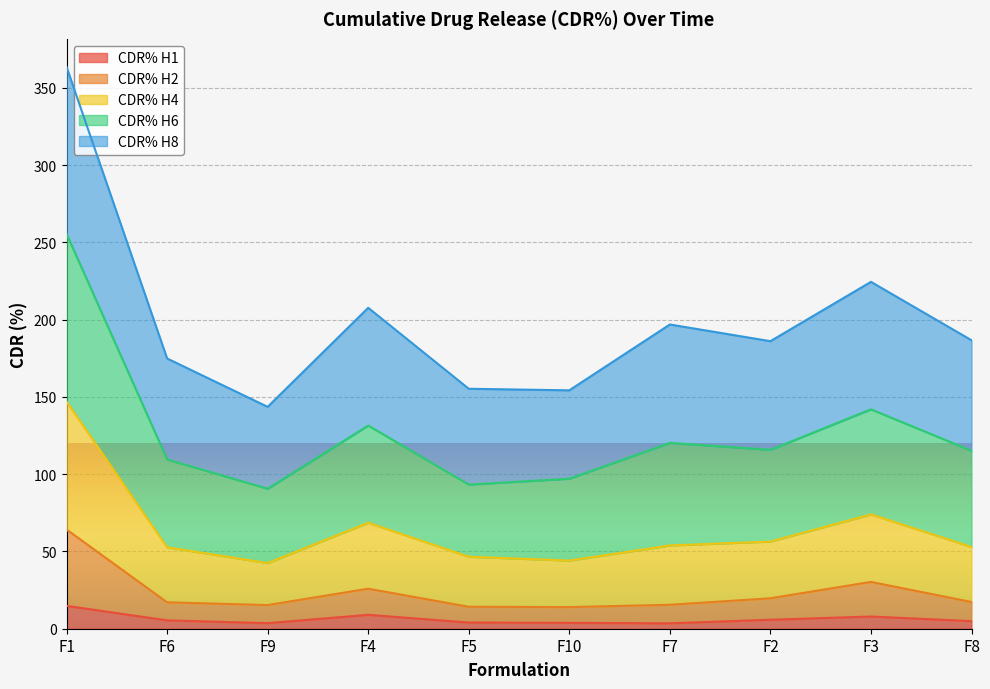

What position from the left is F1?

1